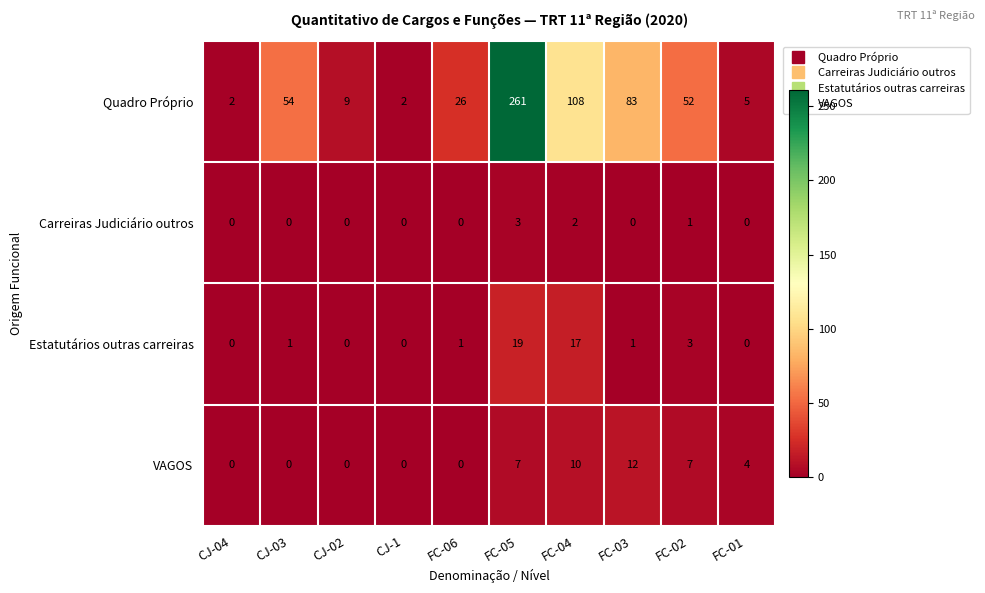

Which series has the largest total across all categories?

Quadro Próprio